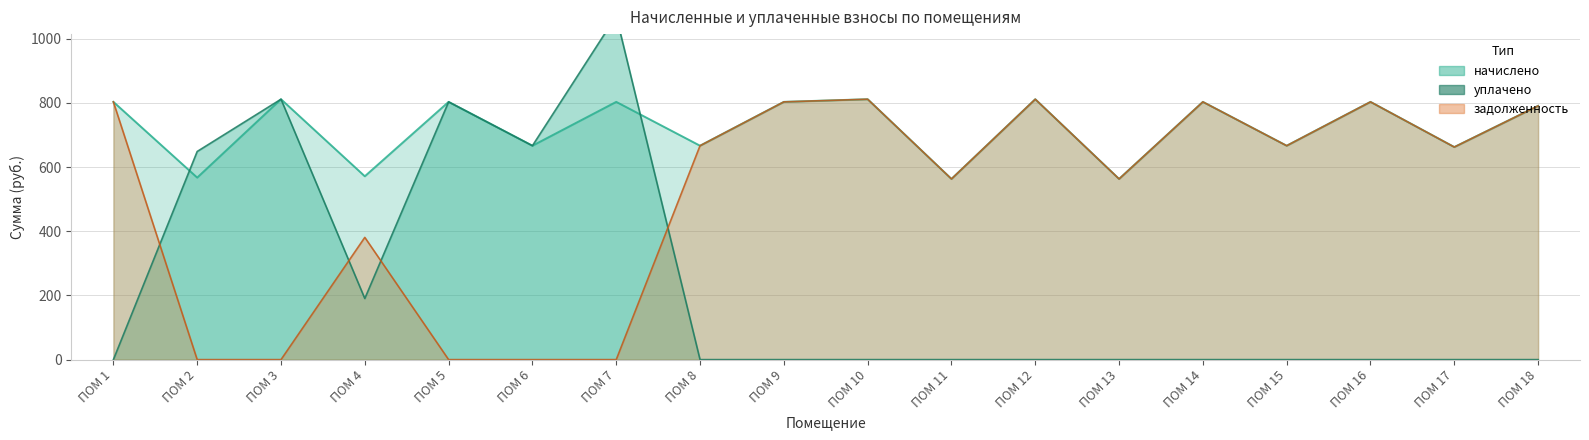

Rank the series by their average value, from highest to lowest.

начислено, задолженность, уплачено